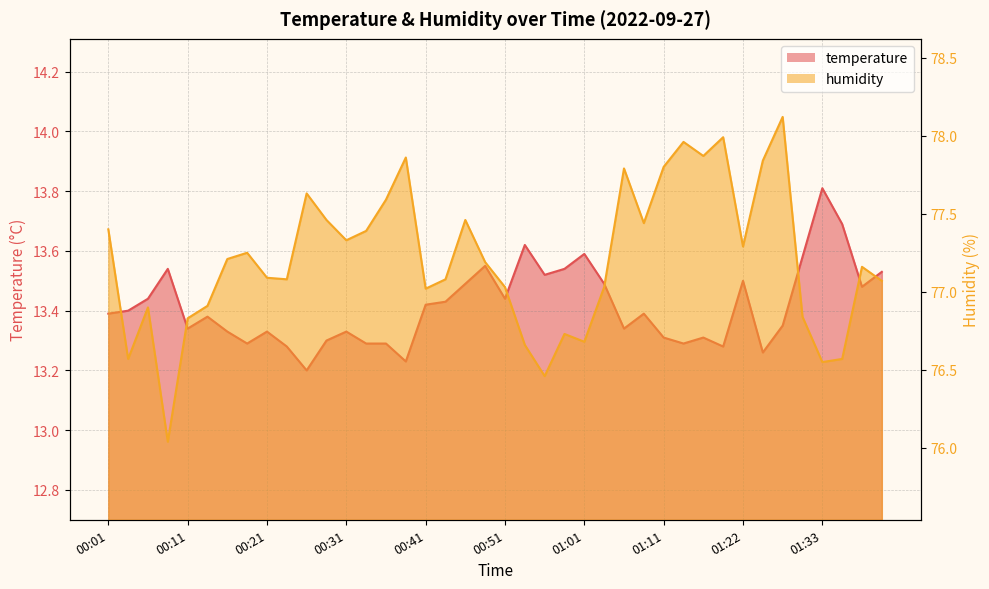

At which category does temperature reach its first local valley?

00:11